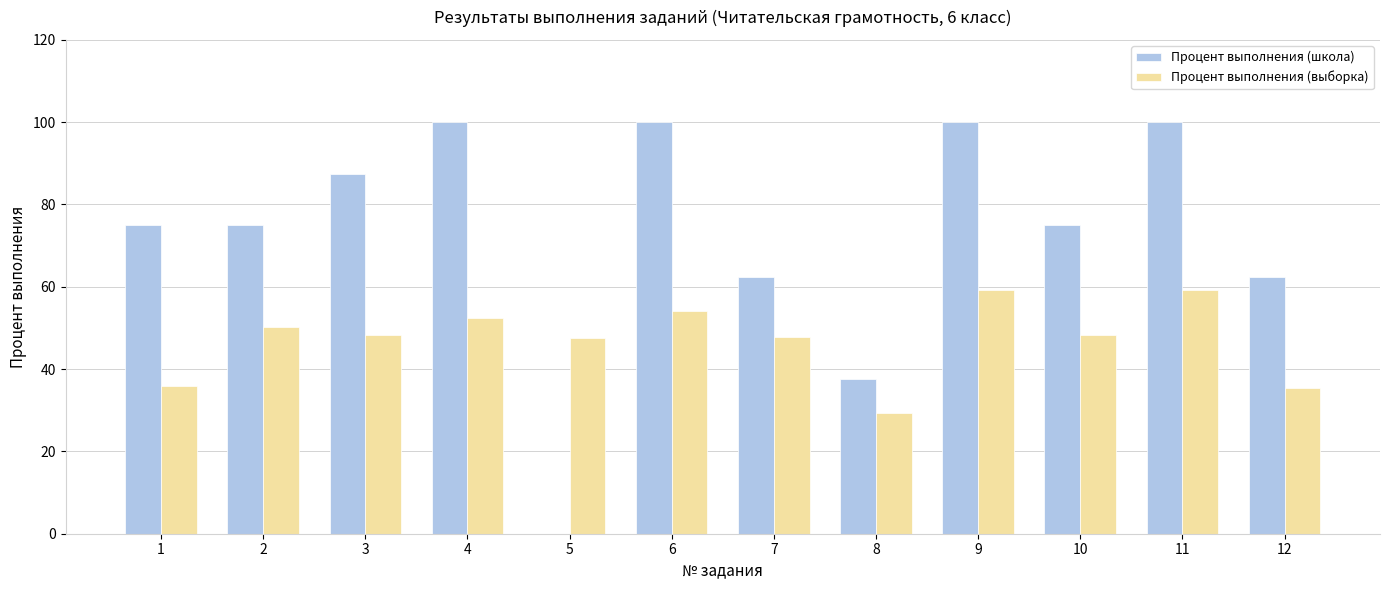

Which series changed the most between 2 and 9?

Процент выполнения (школа)